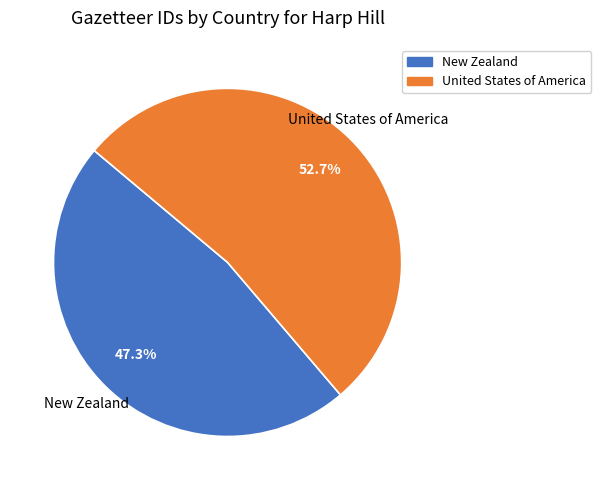

How many segments does this pie chart have?

2